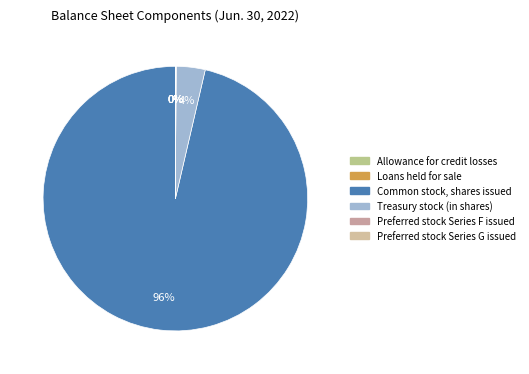

Is it true that Treasury stock (in shares) is 4% of the pie?

True